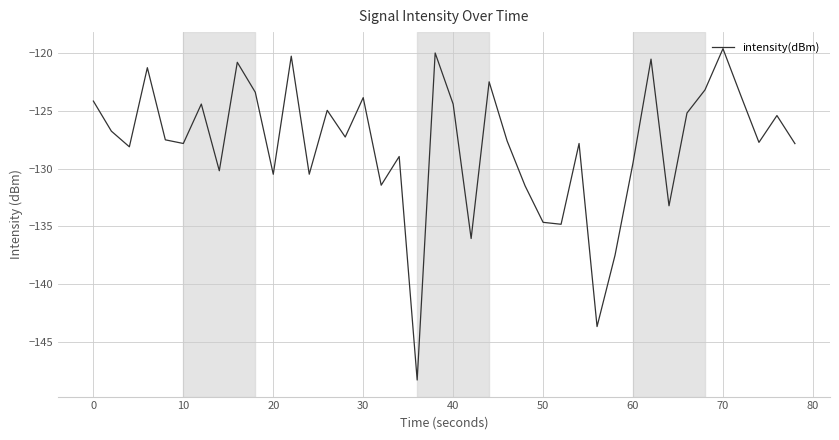

How many lines are shown in the chart?

1